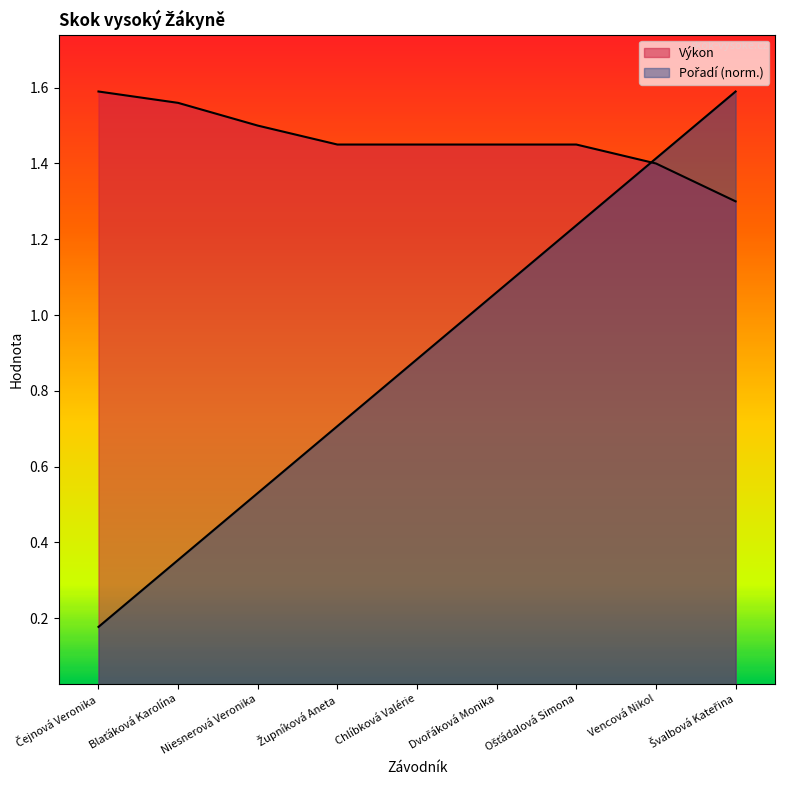

At which category is the sum across all series the highest?

Švalbová Kateřina